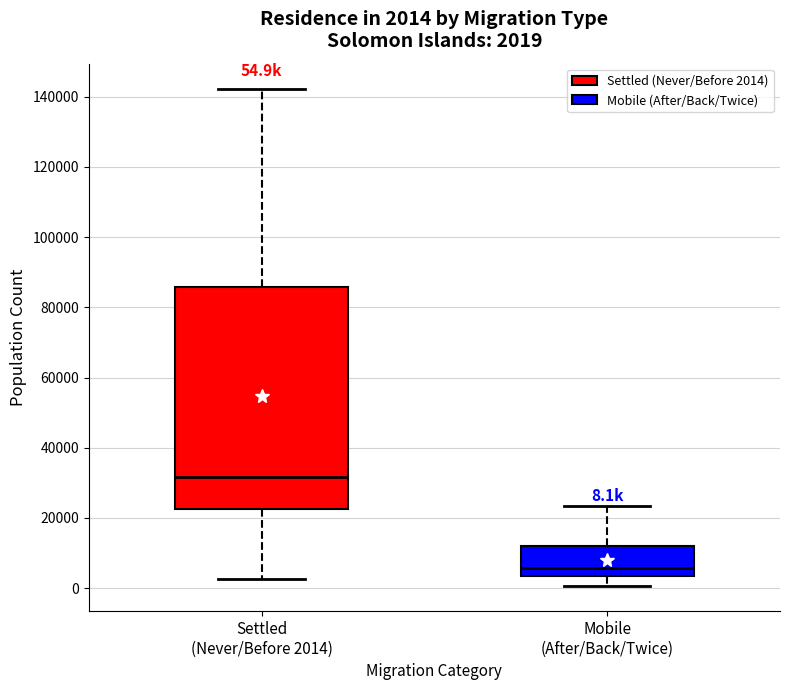

Comparing the boxes themselves (not the whiskers), which one is the tallest?

Settled (Never/Before 2014)